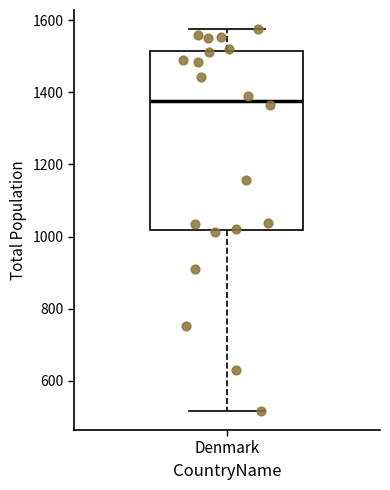

Where does the upper whisker of the box for Denmark end on the y-axis? The values are not printed on the chart, so give them approximately, as read against the axis.

1580